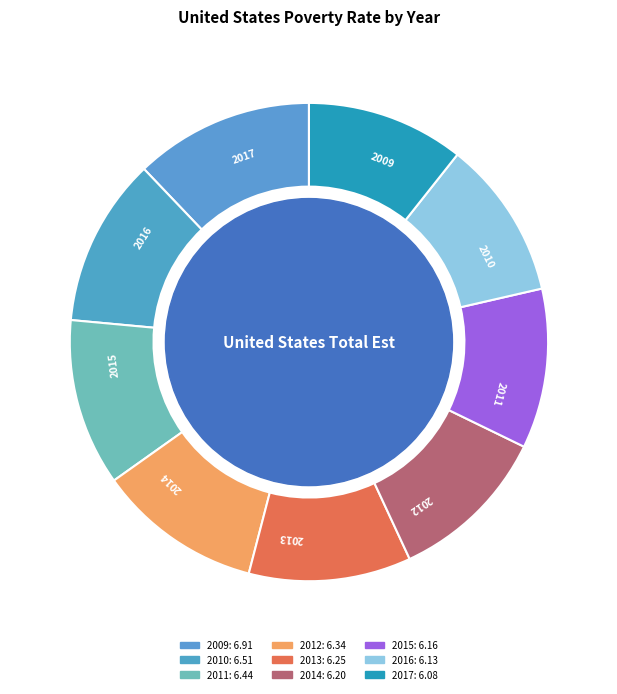

What percentage is the 2010 slice, to the nearest percent?

11%